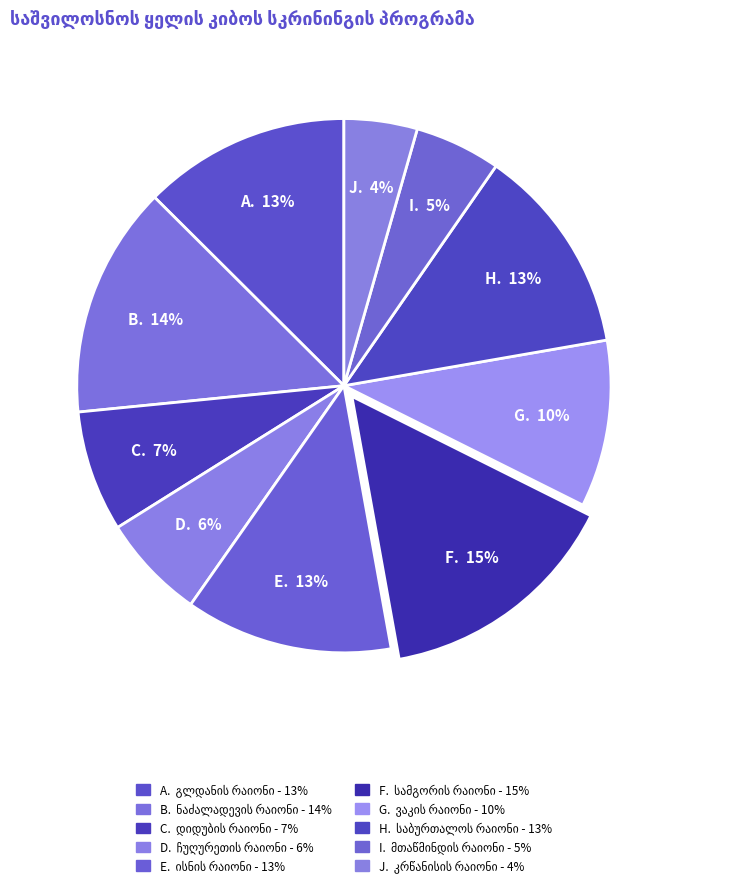

What is the ratio of the value at საბურთალოს რაიონი to the value at კრწანისის რაიონი?

2.8